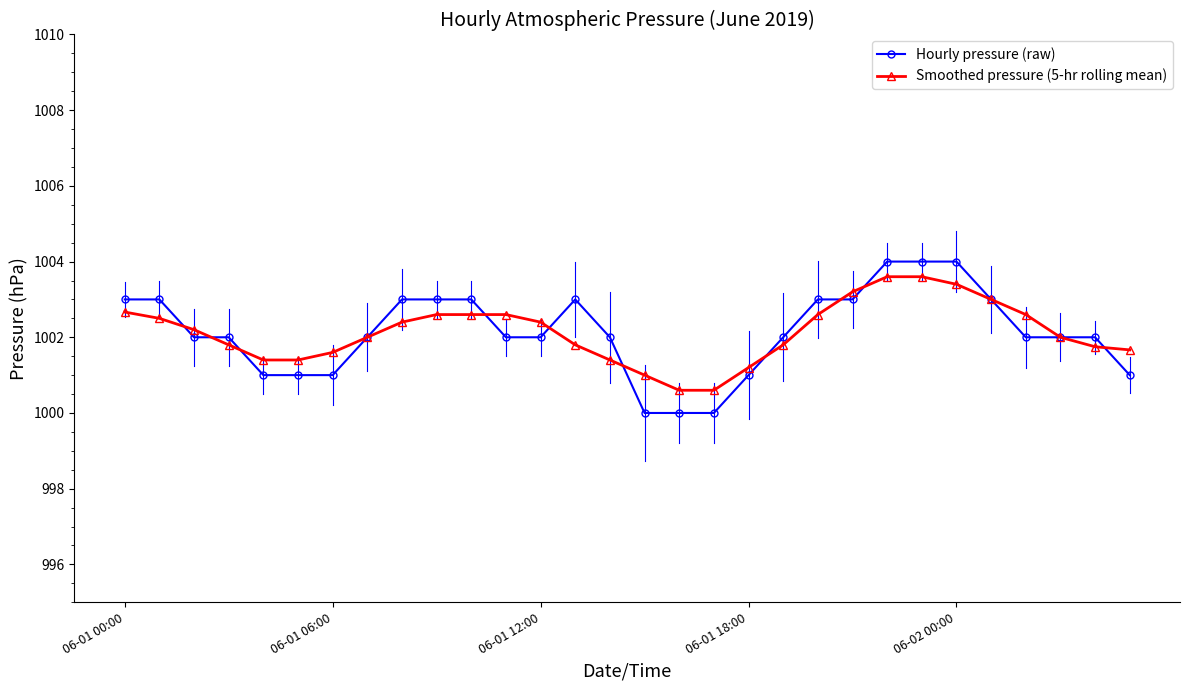

What is the greatest value displayed?

1004.0